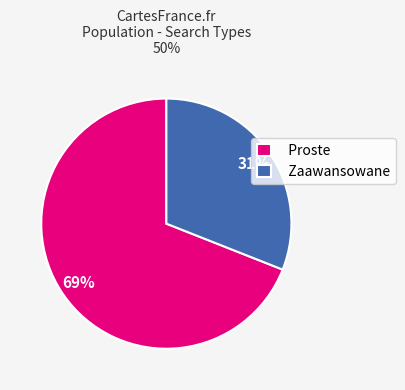

Rank the categories by value from highest to lowest.

Proste, Zaawansowane